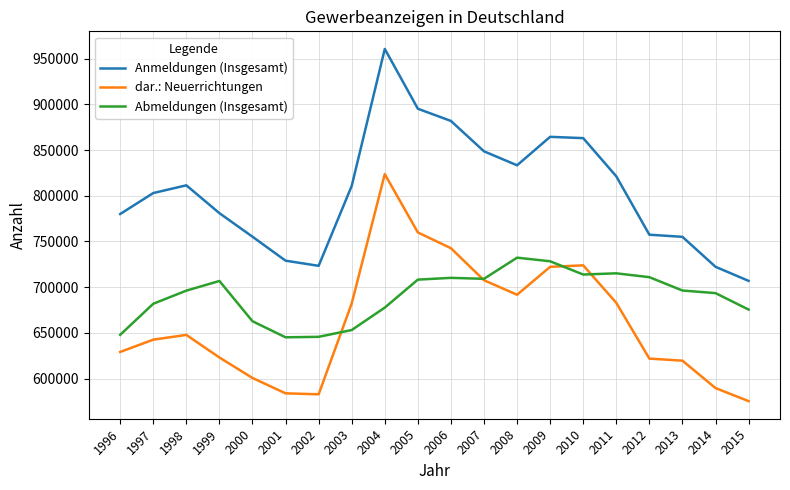

What is the lowest value of the Anmeldungen (Insgesamt) series?

706876